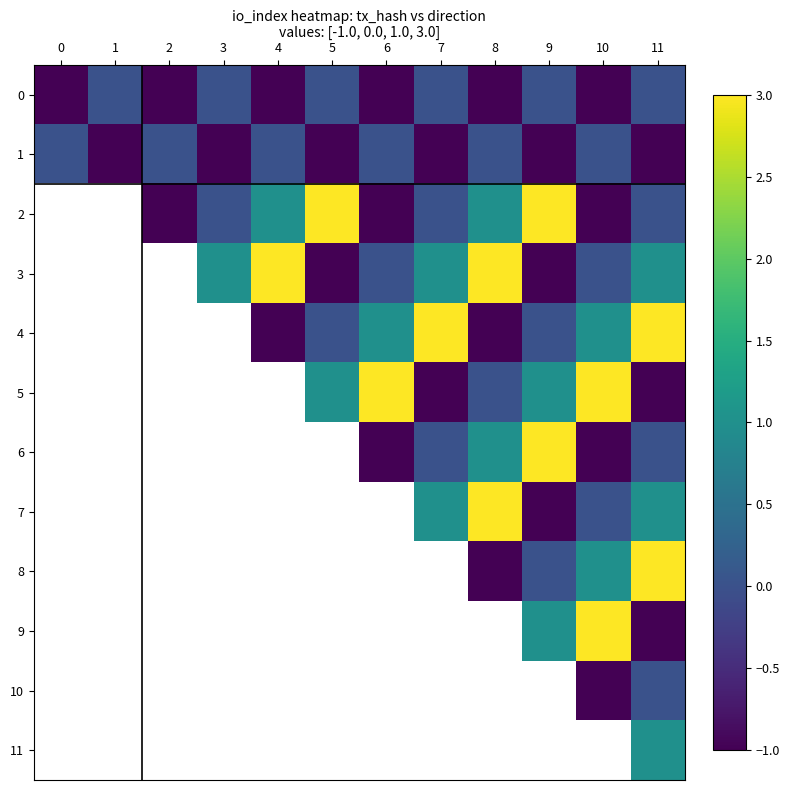

At how many categories does at least one series exceed 0?

9